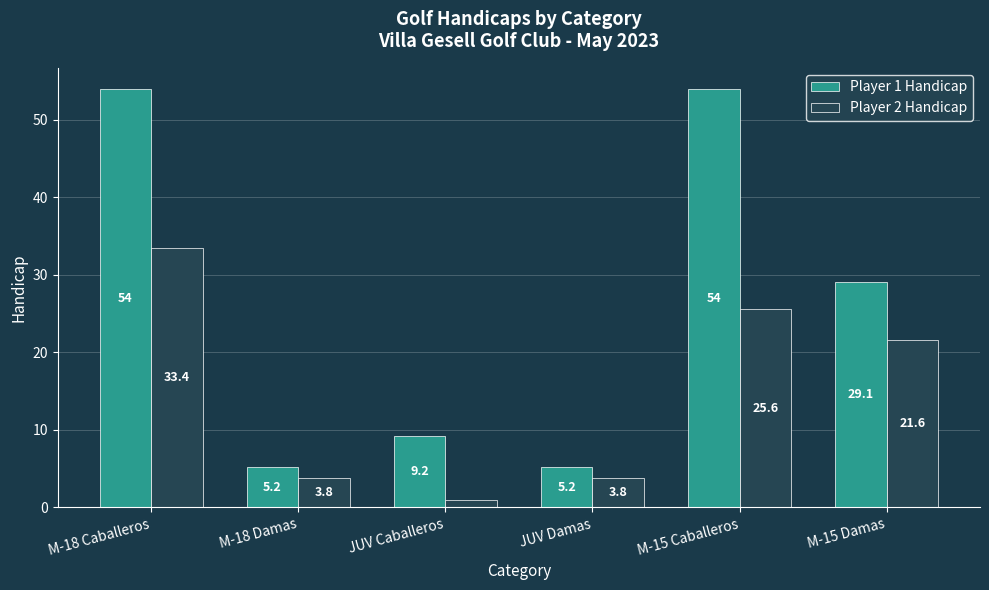

What is the approximate value of Player 1 Handicap at M-18 Caballeros?

54.0